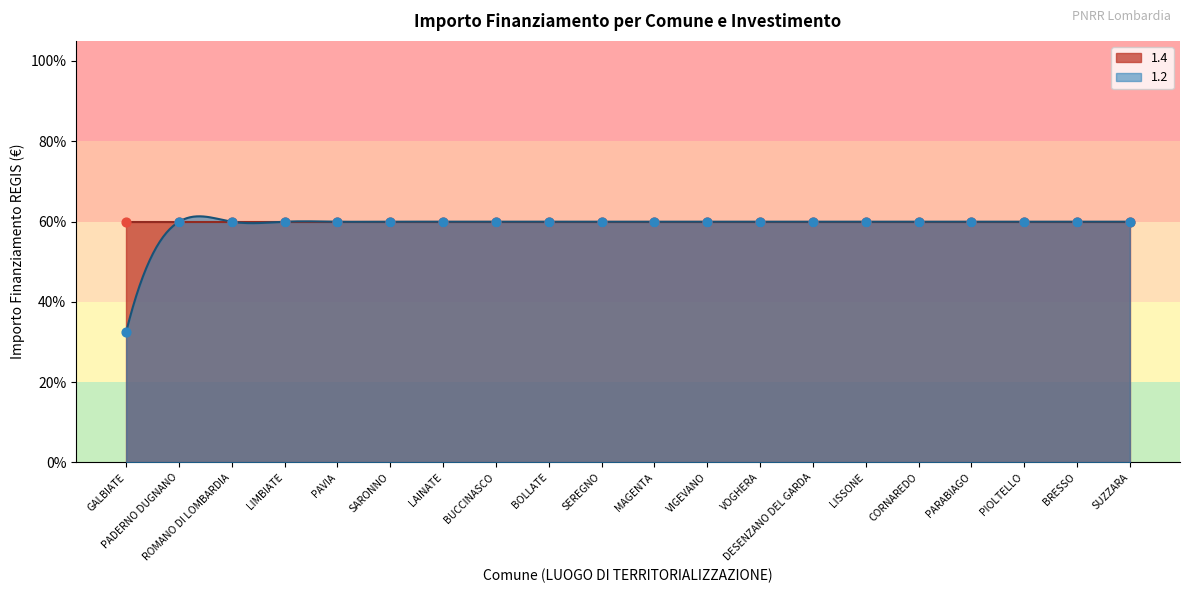

Approximately how many times larger is the value at LAINATE compared to LIMBIATE?

1.0